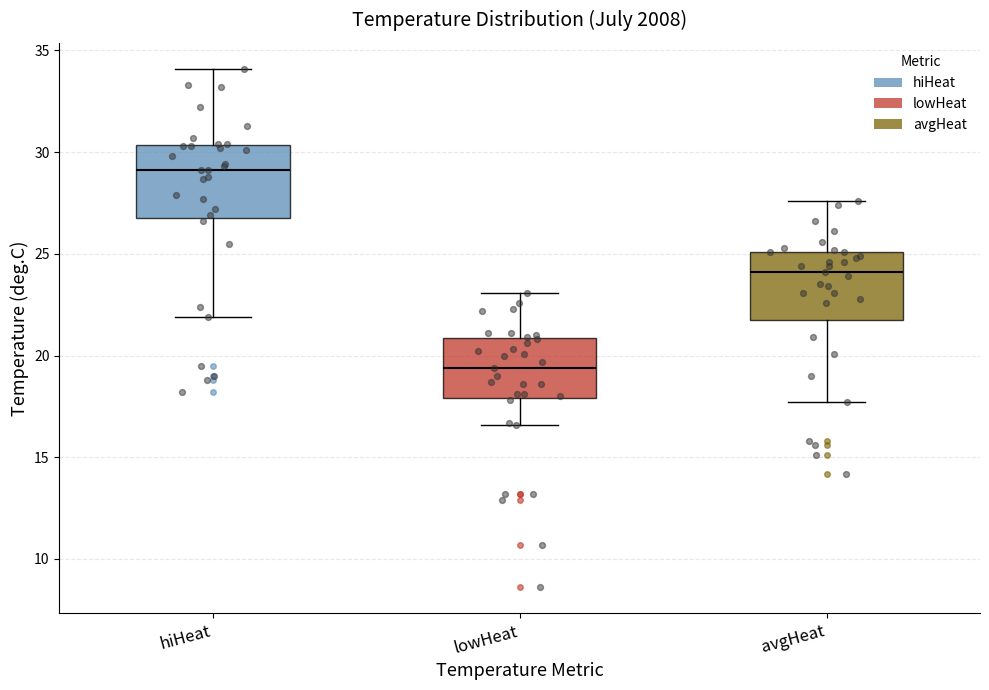

Reading left to right, transcribe this box plot: for each box, give where its median line is, the range the box spans, and where its two whiskers end, as read against the y-axis. The values are not printed on the chart, so give them approximately, as read against the axis.

hiHeat: median 29.0, box 27.0 to 30.5, whiskers 22.0 to 34.0
lowHeat: median 19.5, box 18.0 to 21.0, whiskers 16.5 to 23.0
avgHeat: median 24.0, box 22.0 to 25.0, whiskers 17.5 to 27.5